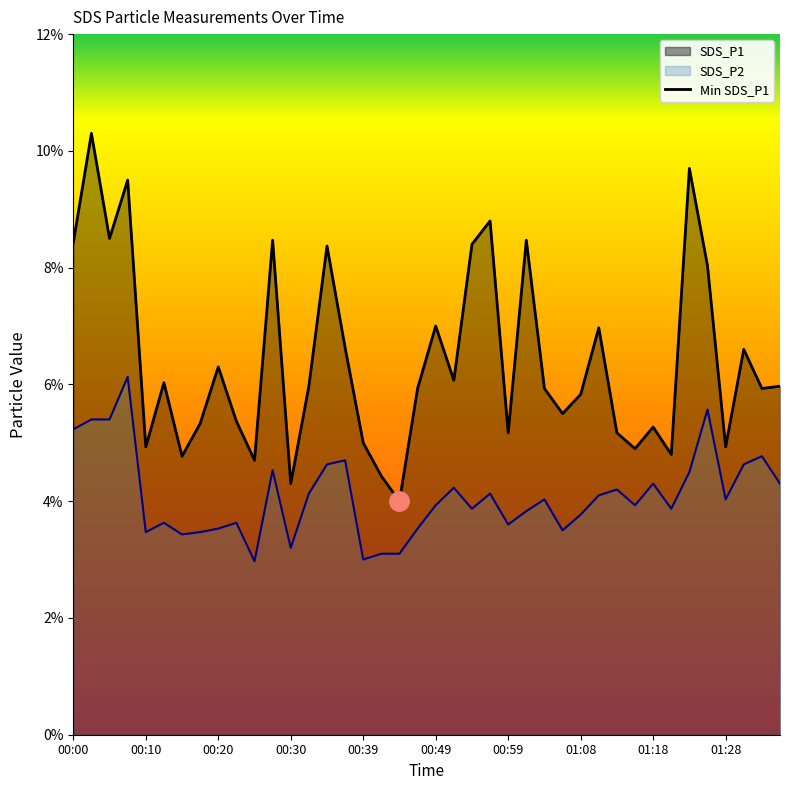

Which category has the highest value in the SDS_P1 series?

00:03